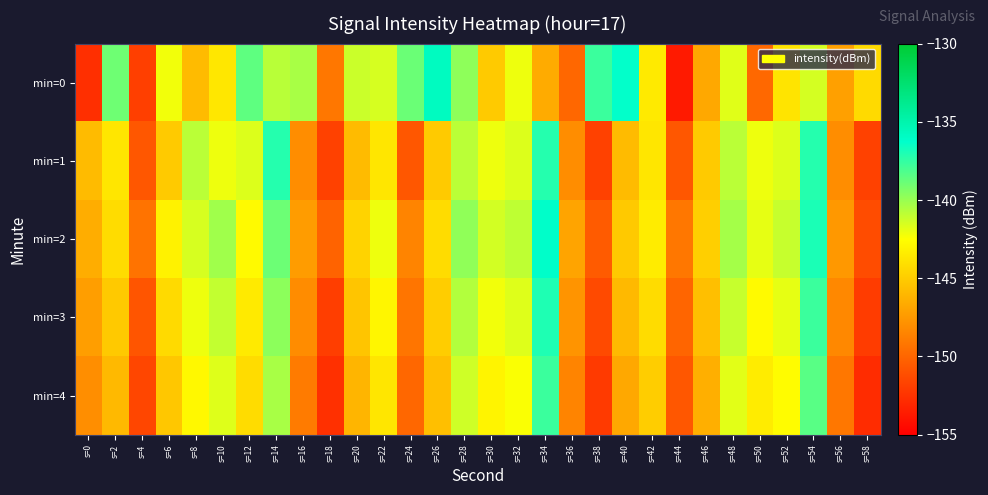

Reading left to right, transcribe all the data shown in this chart.

min=0: s=0=-152.6	s=2=-139.0	s=4=-151.8	s=6=-142.2	s=8=-145.8	s=10=-143.7	s=12=-138.6	s=14=-140.8	s=16=-140.4	s=18=-149.1	s=20=-141.2	s=22=-141.5	s=24=-138.9	s=26=-135.8	s=28=-139.7	s=30=-145.1	s=32=-142.1	s=34=-146.6	s=36=-149.9	s=38=-137.7	s=40=-136.3	s=42=-143.5	s=44=-153.7	s=46=-146.7	s=48=-141.7	s=50=-149.9	s=52=-143.8	s=54=-141.5	s=56=-147.1	s=58=-144.3
min=1: s=0=-145.8	s=2=-143.7	s=4=-150.7	s=6=-145.1	s=8=-140.8	s=10=-142.1	s=12=-141.7	s=14=-137.1	s=16=-148.0	s=18=-151.7	s=20=-145.8	s=22=-143.7	s=24=-150.7	s=26=-145.1	s=28=-140.8	s=30=-142.1	s=32=-141.7	s=34=-137.1	s=36=-148.0	s=38=-151.7	s=40=-145.8	s=42=-143.7	s=44=-150.7	s=46=-145.1	s=48=-140.8	s=50=-142.1	s=52=-141.7	s=54=-137.1	s=56=-148.0	s=58=-151.7
min=2: s=0=-146.5	s=2=-144.2	s=4=-149.3	s=6=-143.1	s=8=-141.5	s=10=-140.2	s=12=-142.7	s=14=-138.9	s=16=-147.3	s=18=-150.1	s=20=-144.6	s=22=-142.1	s=24=-148.5	s=26=-144.2	s=28=-139.8	s=30=-141.4	s=32=-140.9	s=34=-136.2	s=36=-146.9	s=38=-150.5	s=40=-145.1	s=42=-143.4	s=44=-149.1	s=46=-144.8	s=48=-140.3	s=50=-141.9	s=52=-141.1	s=54=-136.9	s=56=-147.5	s=58=-151.2
min=3: s=0=-147.2	s=2=-145.1	s=4=-150.8	s=6=-144.3	s=8=-142.1	s=10=-141.0	s=12=-143.5	s=14=-139.7	s=16=-148.1	s=18=-151.9	s=20=-145.3	s=22=-142.9	s=24=-149.2	s=26=-144.9	s=28=-140.6	s=30=-142.2	s=32=-141.7	s=34=-137.0	s=36=-147.7	s=38=-151.3	s=40=-145.9	s=42=-144.2	s=44=-150.0	s=46=-145.6	s=48=-141.1	s=50=-142.7	s=52=-141.9	s=54=-137.7	s=56=-148.3	s=58=-152.0
min=4: s=0=-148.0	s=2=-145.9	s=4=-151.5	s=6=-145.2	s=8=-142.8	s=10=-141.7	s=12=-144.2	s=14=-140.4	s=16=-148.9	s=18=-152.6	s=20=-146.1	s=22=-143.7	s=24=-149.9	s=26=-145.6	s=28=-141.3	s=30=-143.0	s=32=-142.4	s=34=-137.7	s=36=-148.5	s=38=-152.1	s=40=-146.7	s=42=-144.9	s=44=-150.7	s=46=-146.4	s=48=-141.8	s=50=-143.4	s=52=-142.6	s=54=-138.4	s=56=-149.1	s=58=-152.8